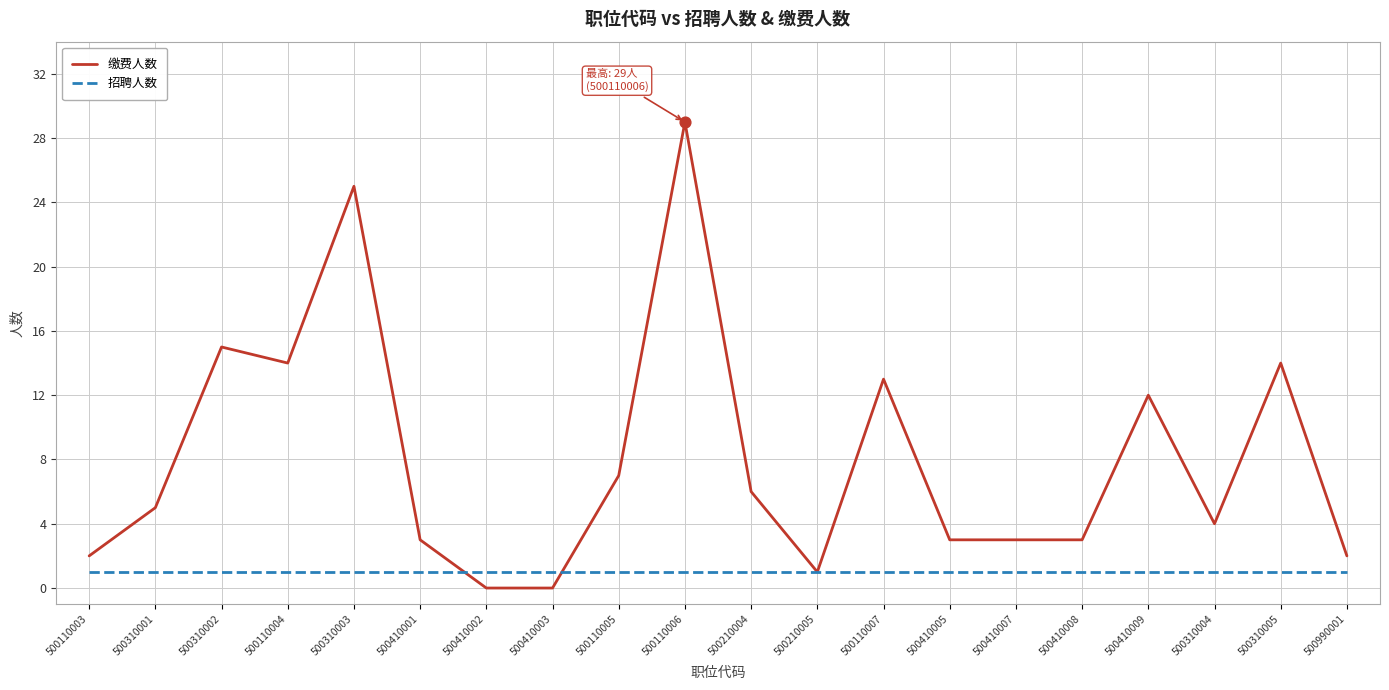

Is the value of 缴费人数 at 500410008 greater than the value of 招聘人数 at 500210004?

Yes